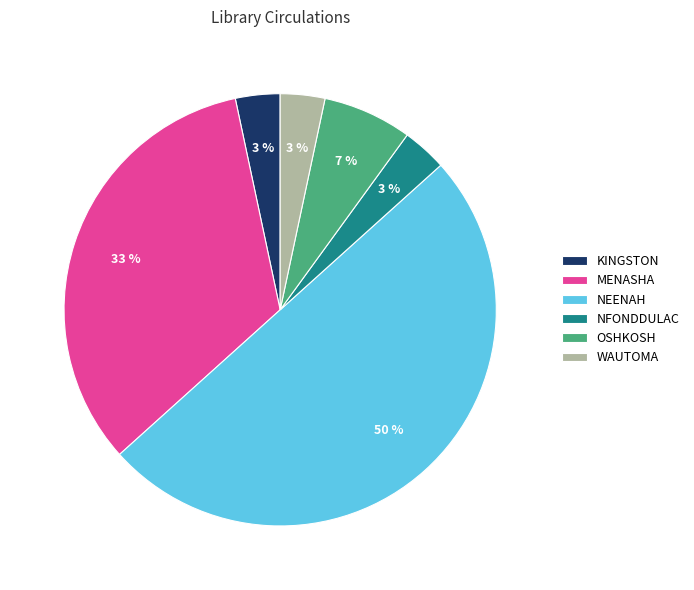

True or false: NEENAH accounts for 50% of the total.

True